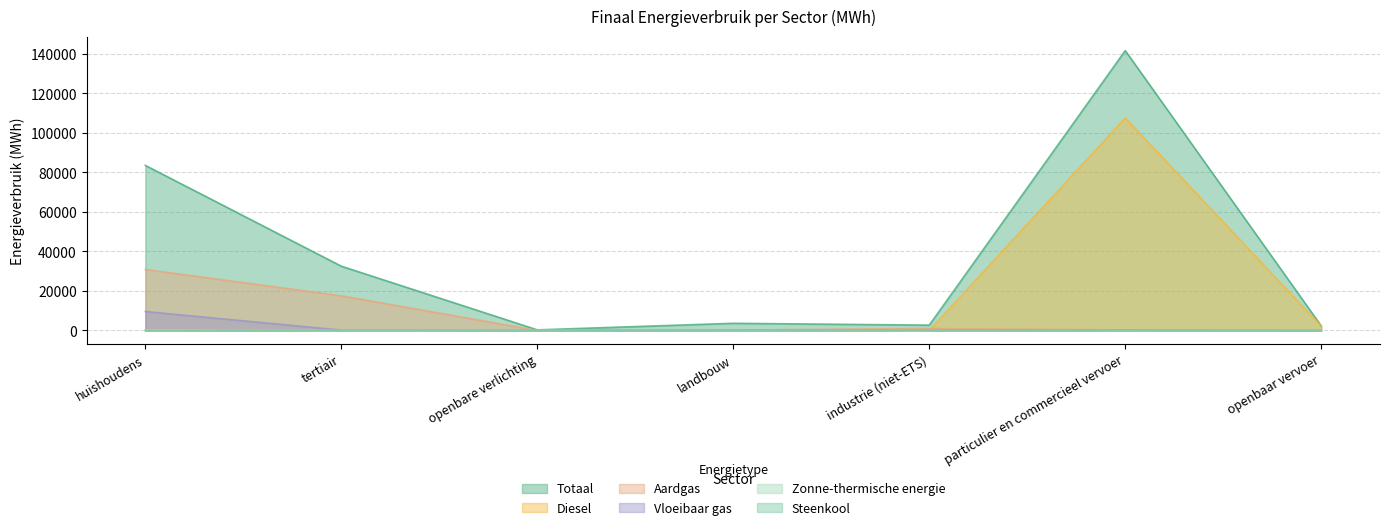

Count the number of categories in the chart.

7